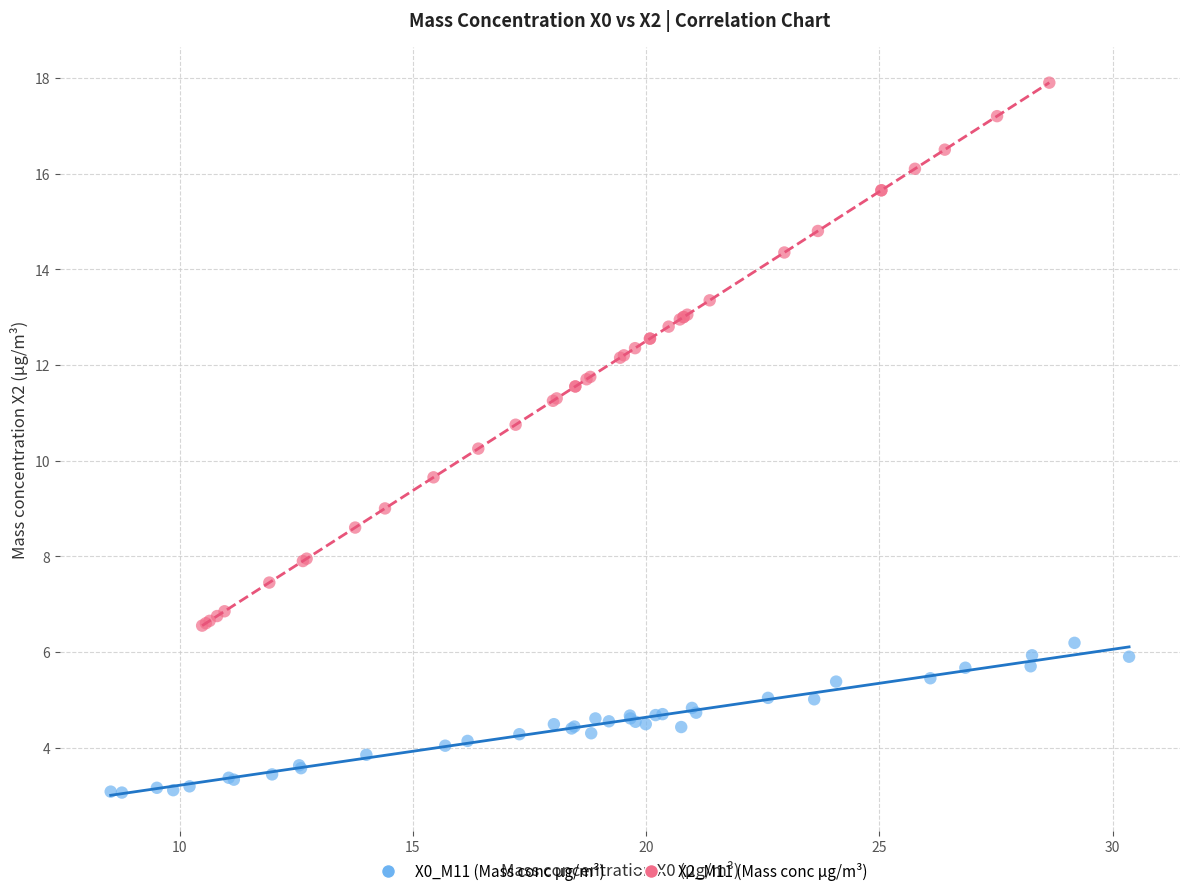

Which series has the widest spread of Y values?

X2_M11 (Mass conc μg/m³)